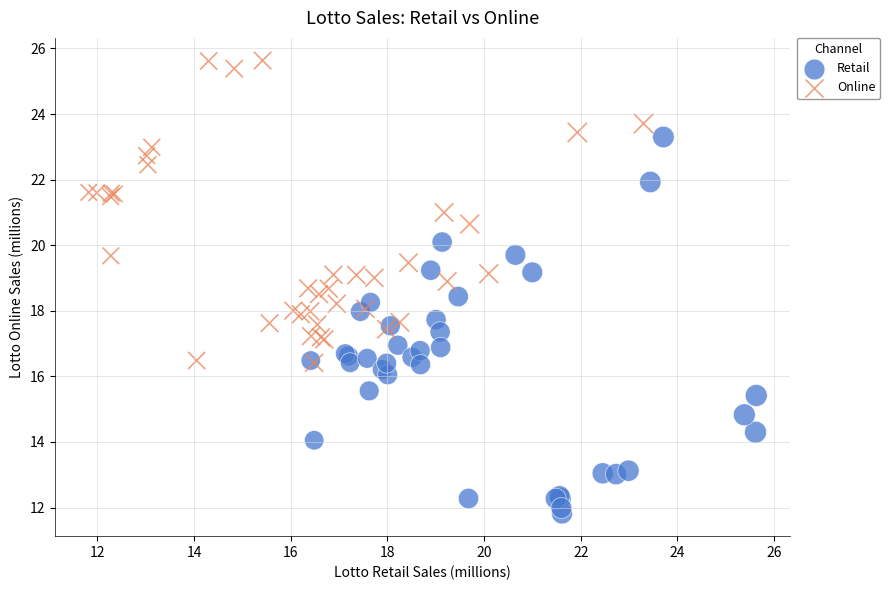

Which series has the widest spread of Y values?

Retail